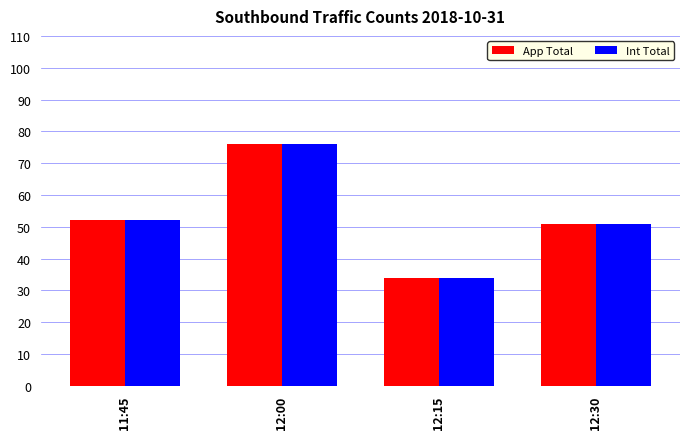

Reading left to right, list all the values displayed in this chart.

App Total: 52	76	34	51
Int Total: 52	76	34	51